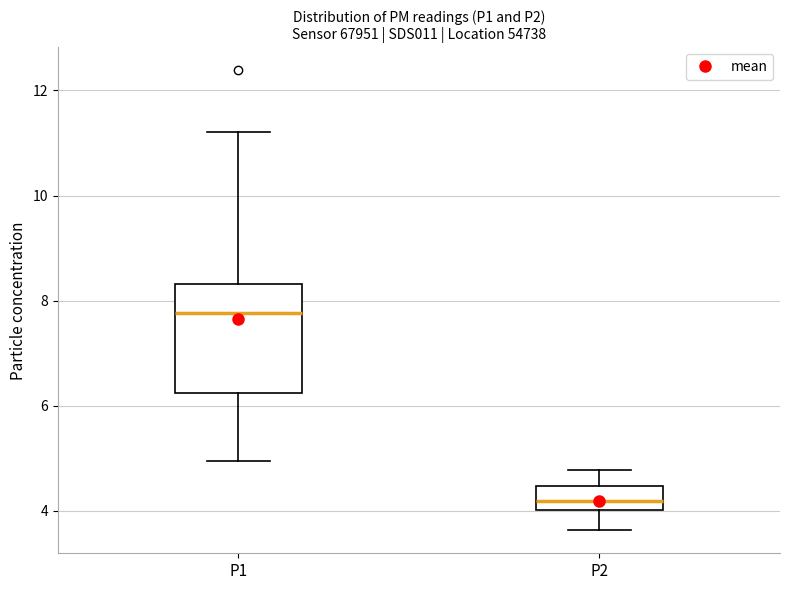

Comparing the boxes themselves (not the whiskers), which one is the tallest?

P1